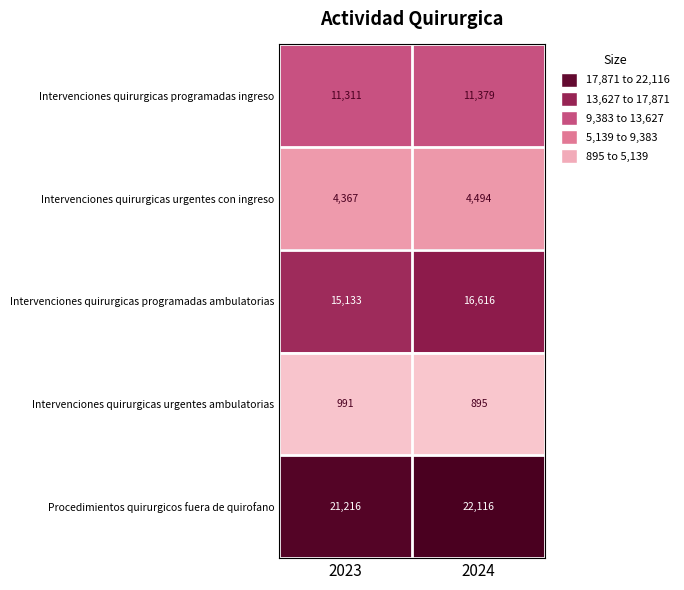

Which series has the largest range (max minus min)?

Intervenciones quirurgicas programadas ambulatorias